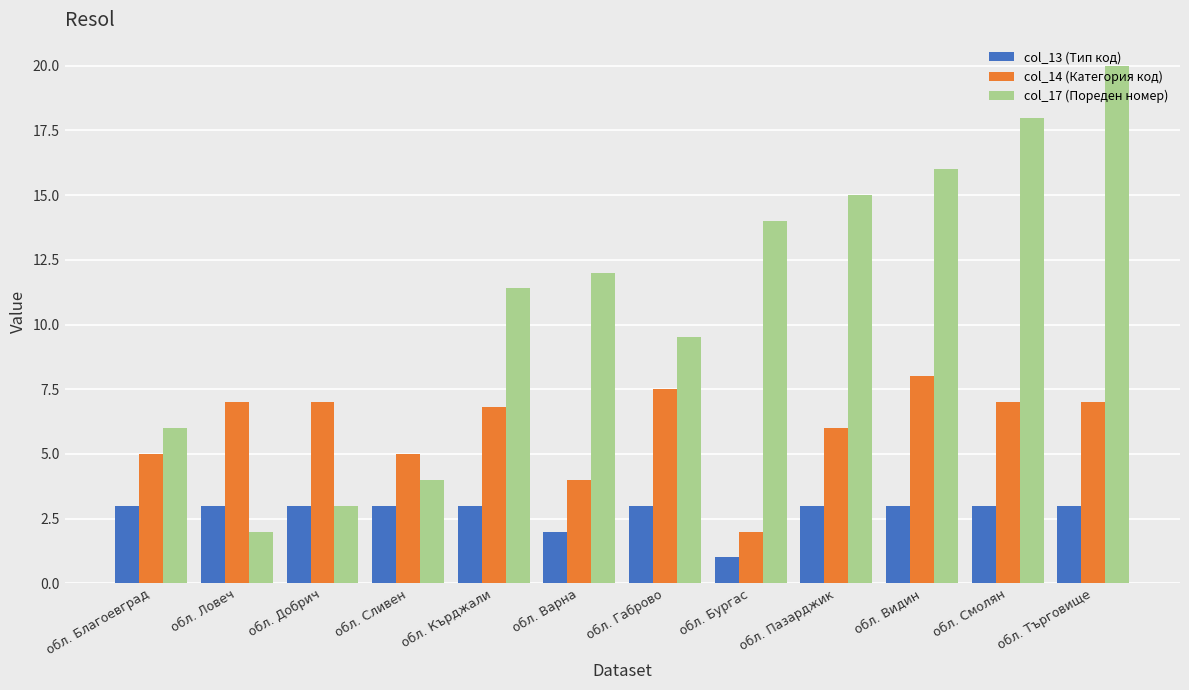

What is the difference between the maximum and second lowest values in the col_13 (Тип код) series?

1.0